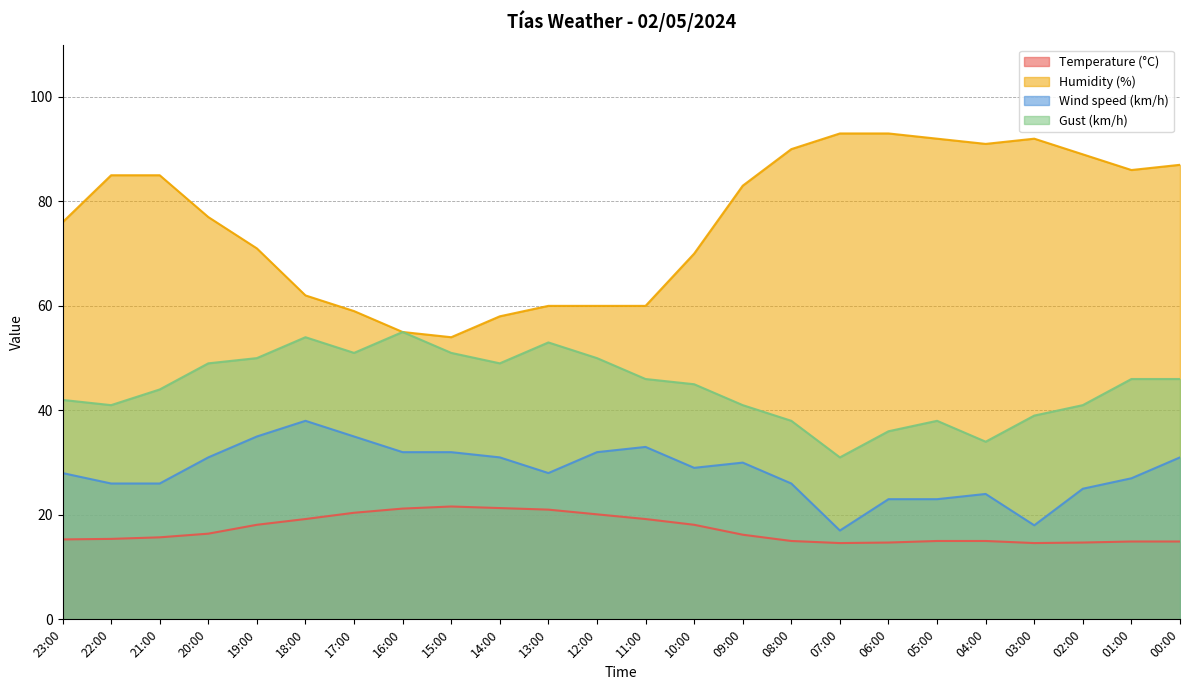

True or false: Temperature (°C) and Humidity (%) intersect in this chart.

False